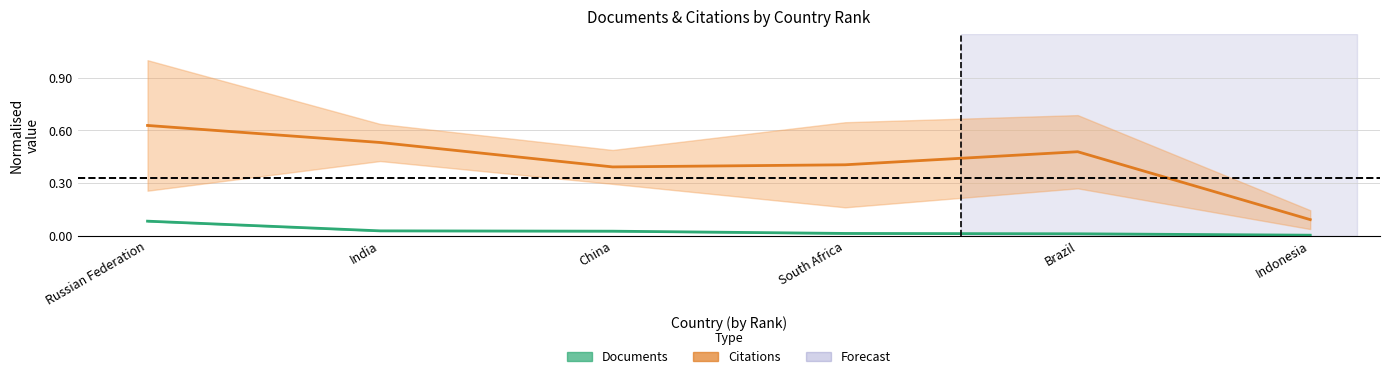

Reading left to right, list all the values displayed in this chart.

Documents: Russian Federation=0.1	India=0.0	China=0.0	South Africa=0.0	Brazil=0.0	Indonesia=0.0
Citations: Russian Federation=0.6	India=0.5	China=0.4	South Africa=0.4	Brazil=0.5	Indonesia=0.1